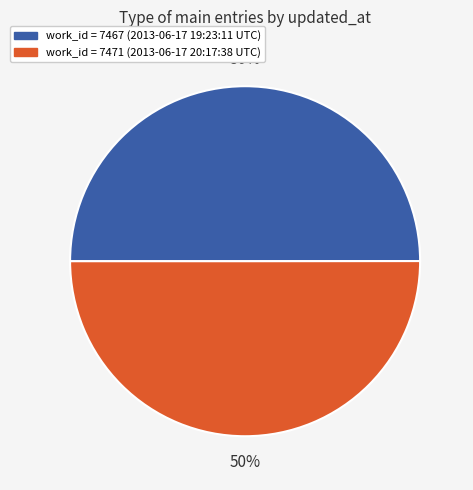

To the nearest percent, what is the average slice percentage?

50%